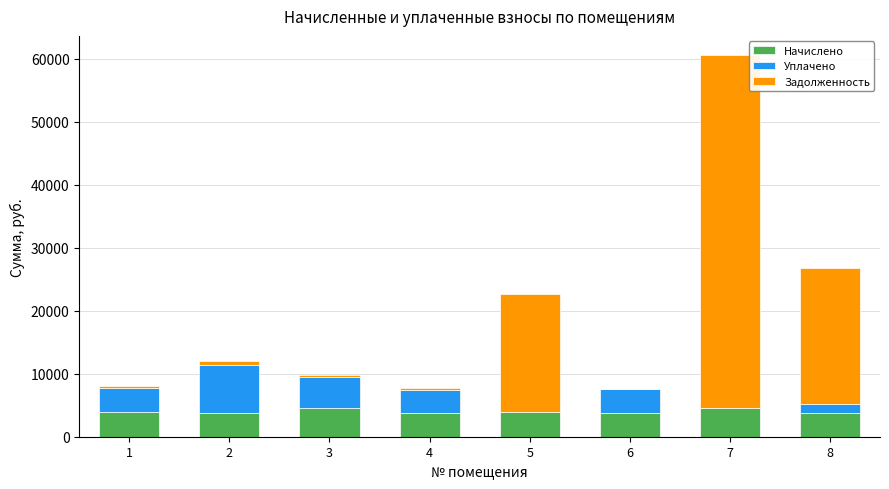

At which category is the sum across all series the highest?

7